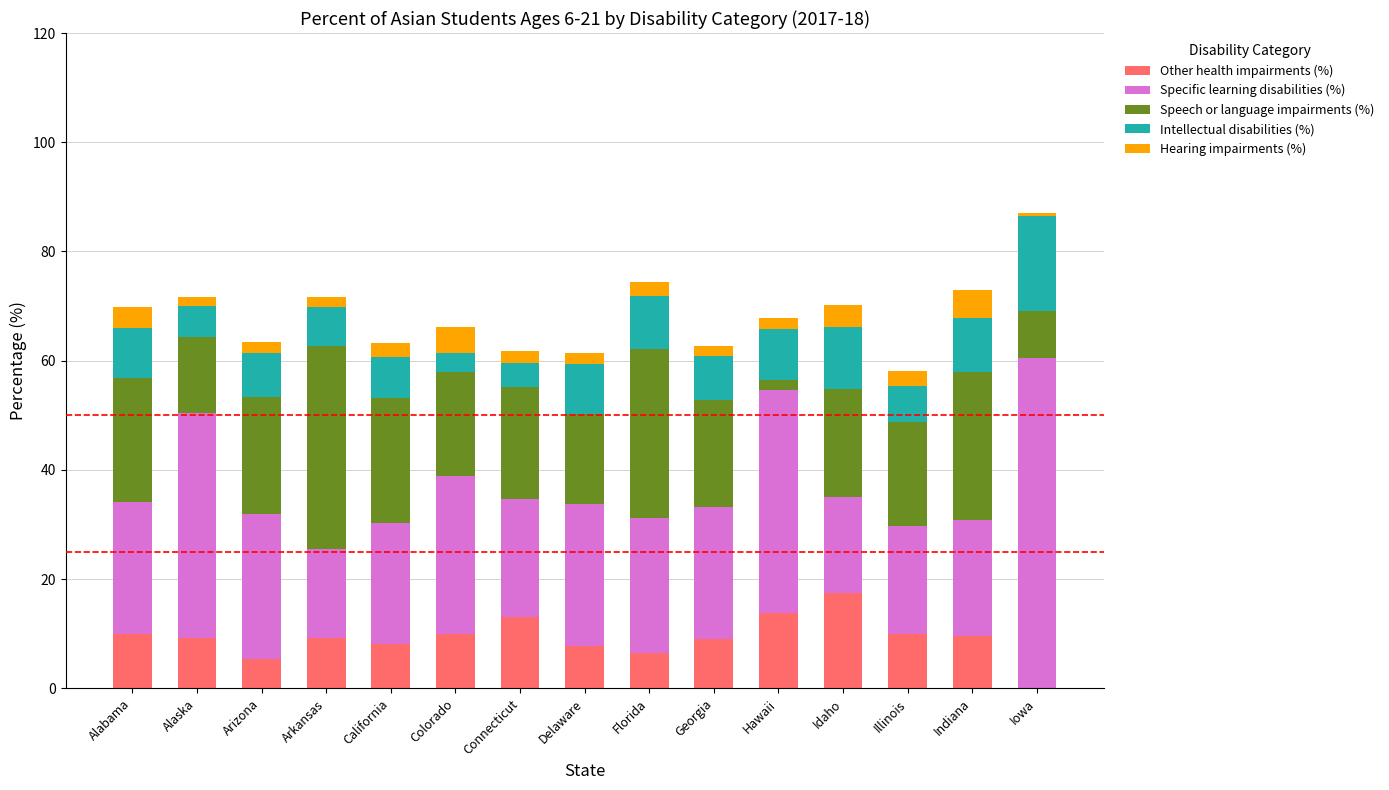

Are the bars grouped side by side (vs. stacked)?

No